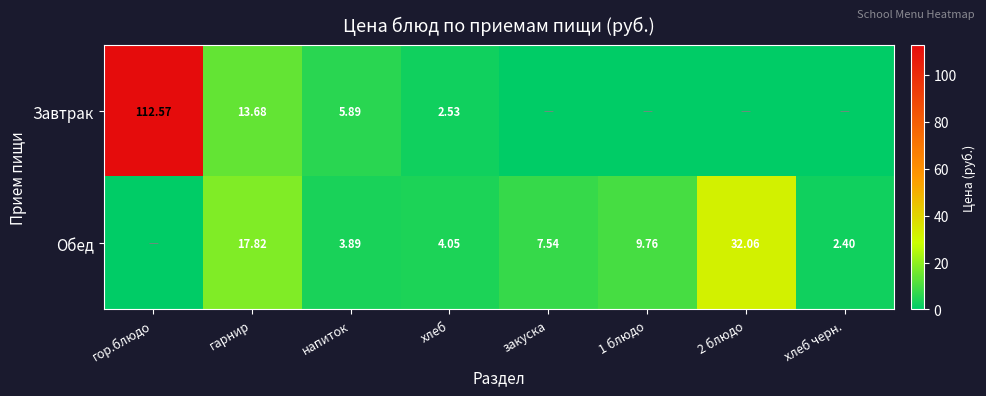

The Обед series shows 9.8 at 1 блюдо. True or false?

True